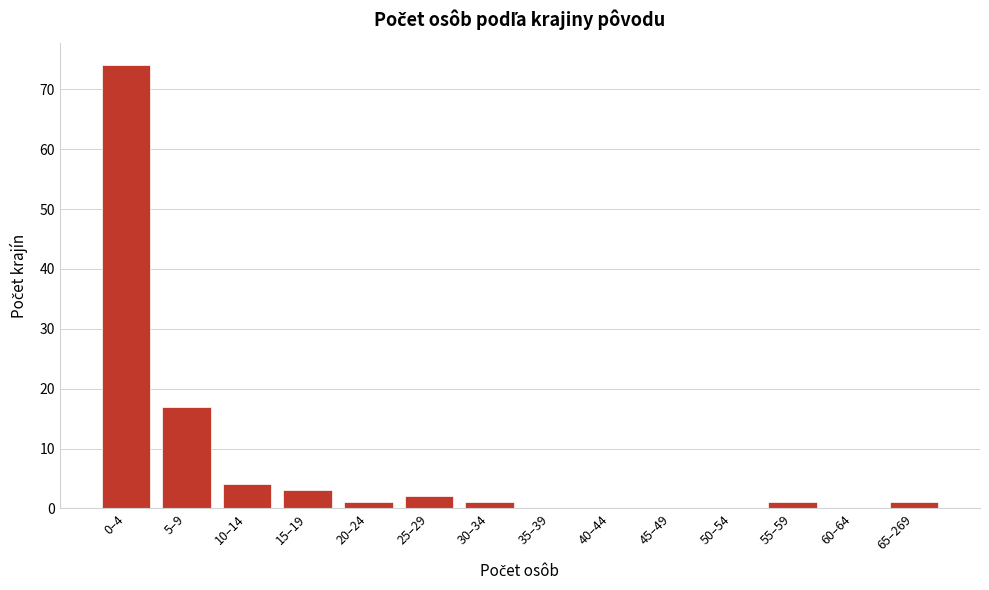

Reading right to left, list all the values displayed in this chart.

65–269=1	60–64=0	55–59=1	50–54=0	45–49=0	40–44=0	35–39=0	30–34=1	25–29=2	20–24=1	15–19=3	10–14=4	5–9=17	0–4=74